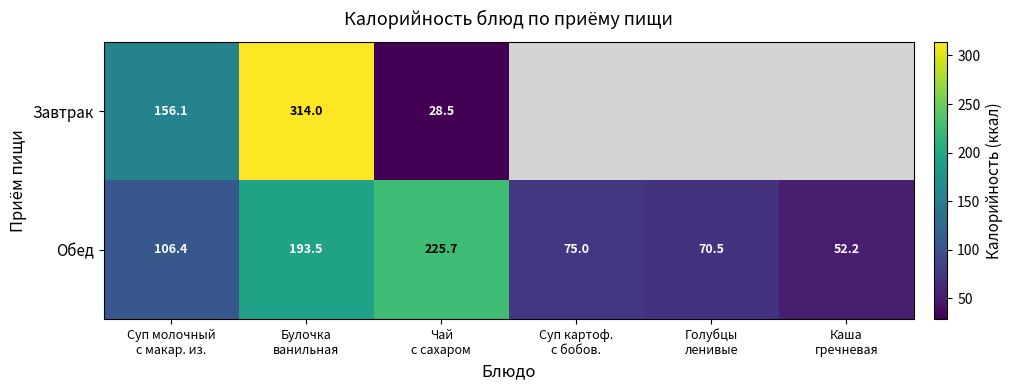

What is the spread (max minus min) of values at Чай
с сахаром?

197.2